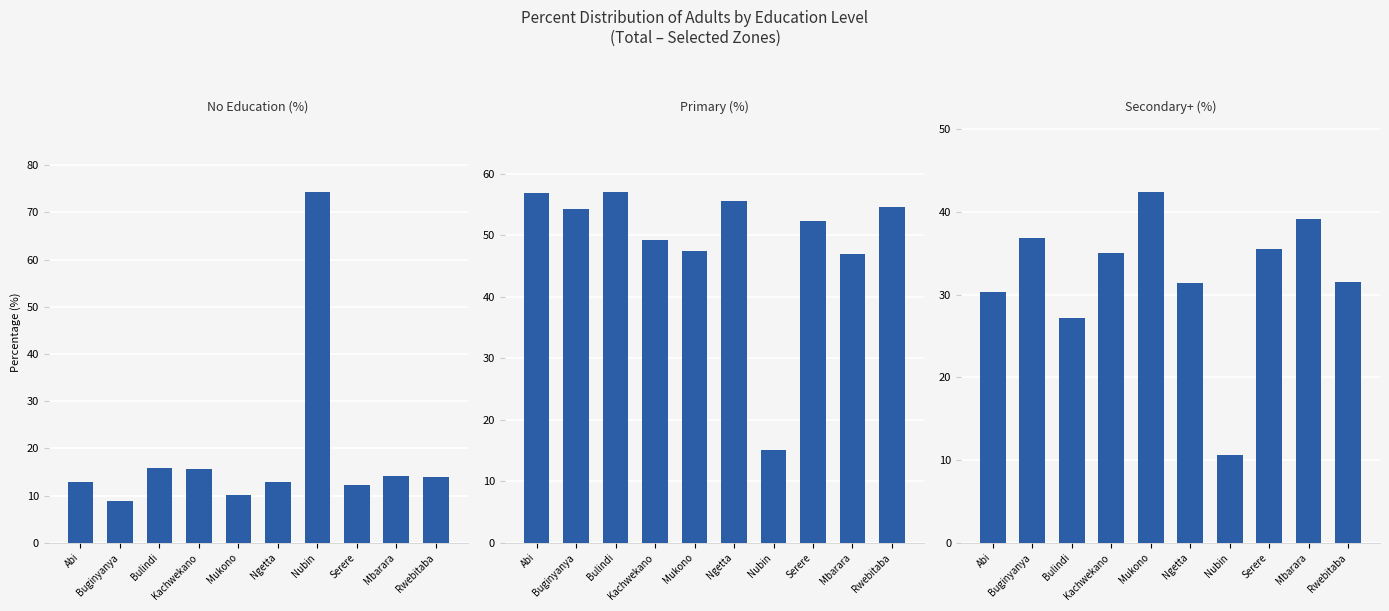

The Primary (%) series shows 49.2 at Kachwekano. True or false?

True